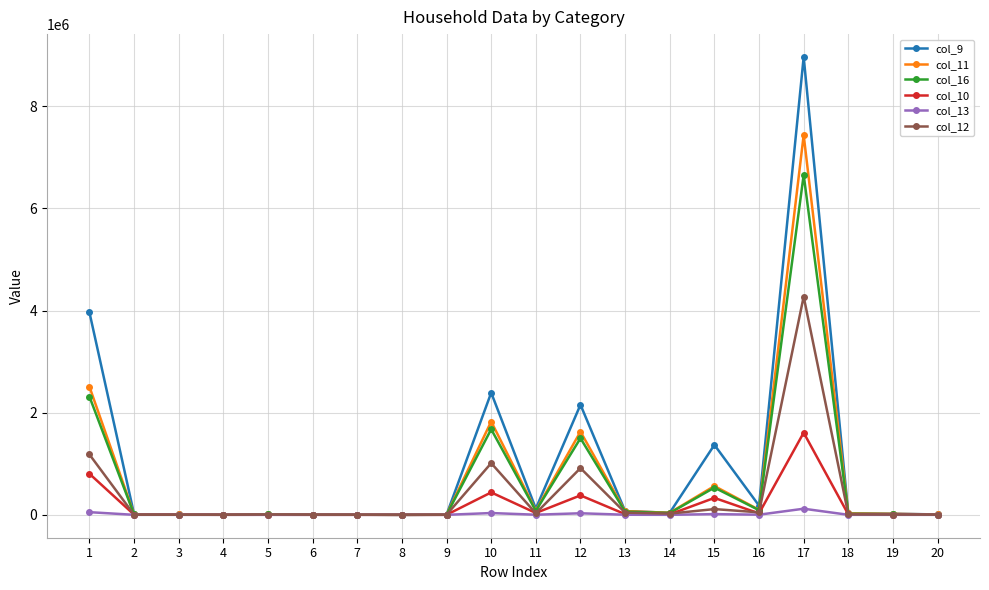

The col_11 series shows 661257 at 12. True or false?

False